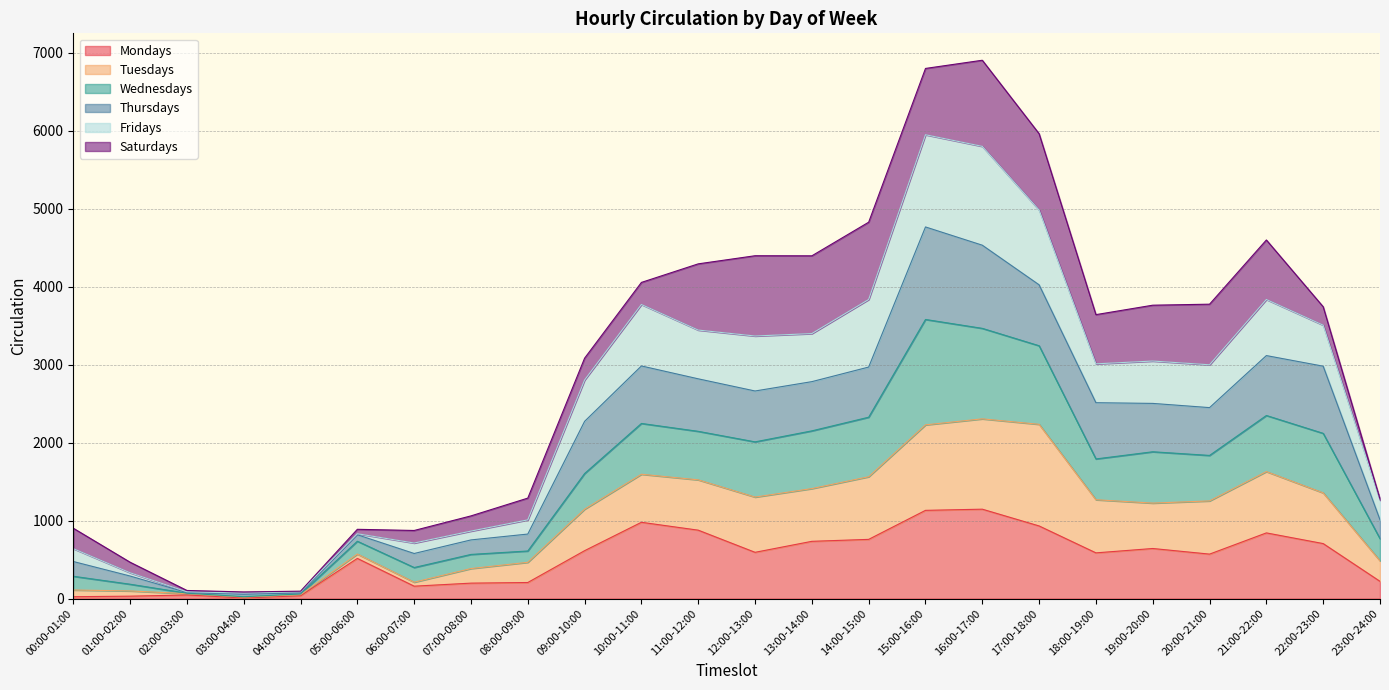

What is the highest value of the Mondays series?

1146